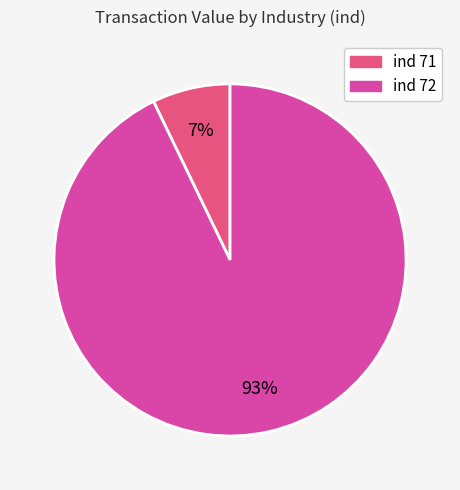

Is there any slice that represents more than half of the pie?

Yes